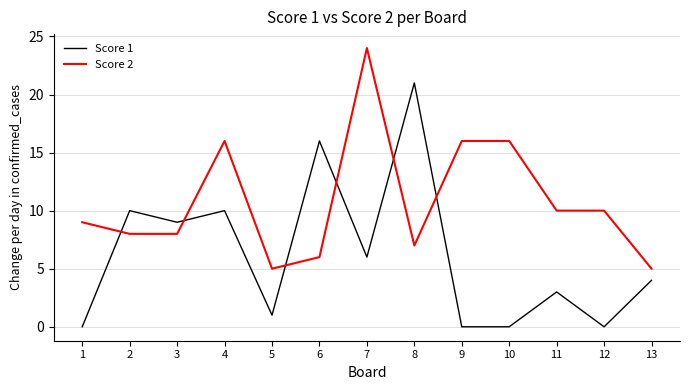

How many times do Score 2 and Score 1 cross each other?

6